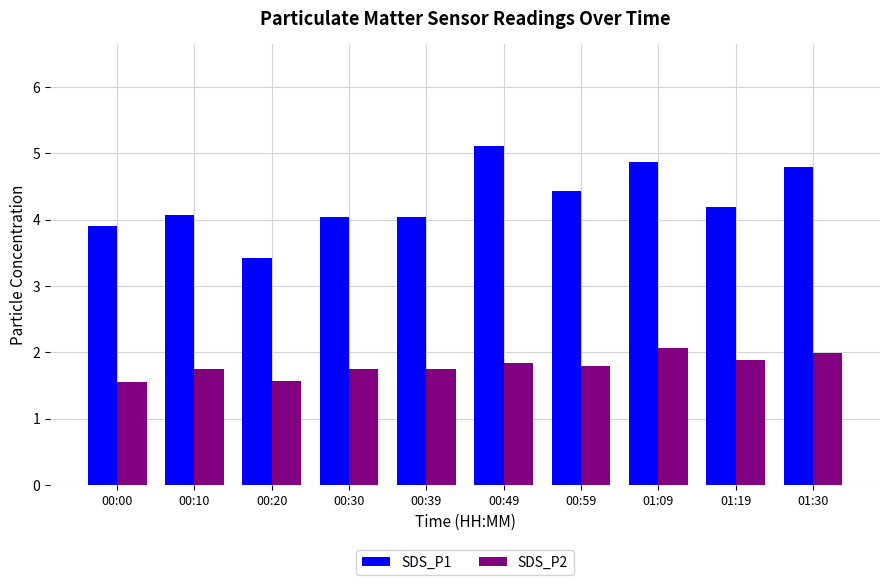

What is the sum of all SDS_P1 values?

42.9